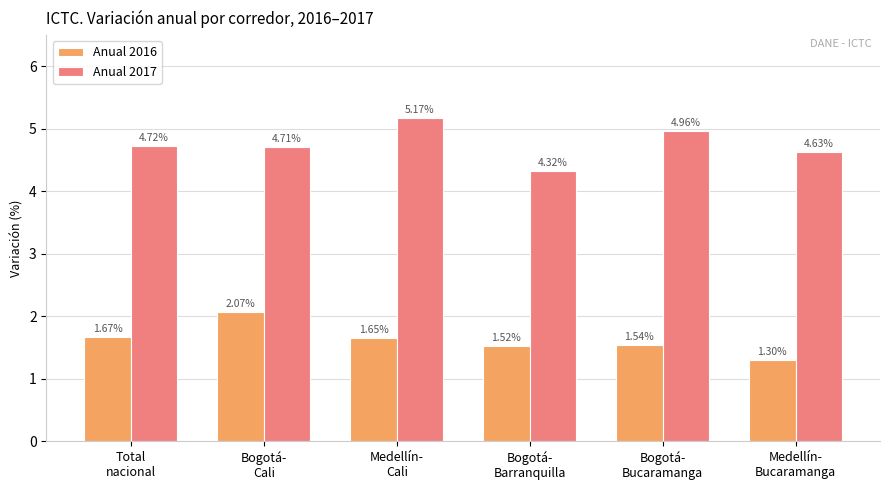

List the series in order of their overall mean, highest first.

Anual 2017, Anual 2016